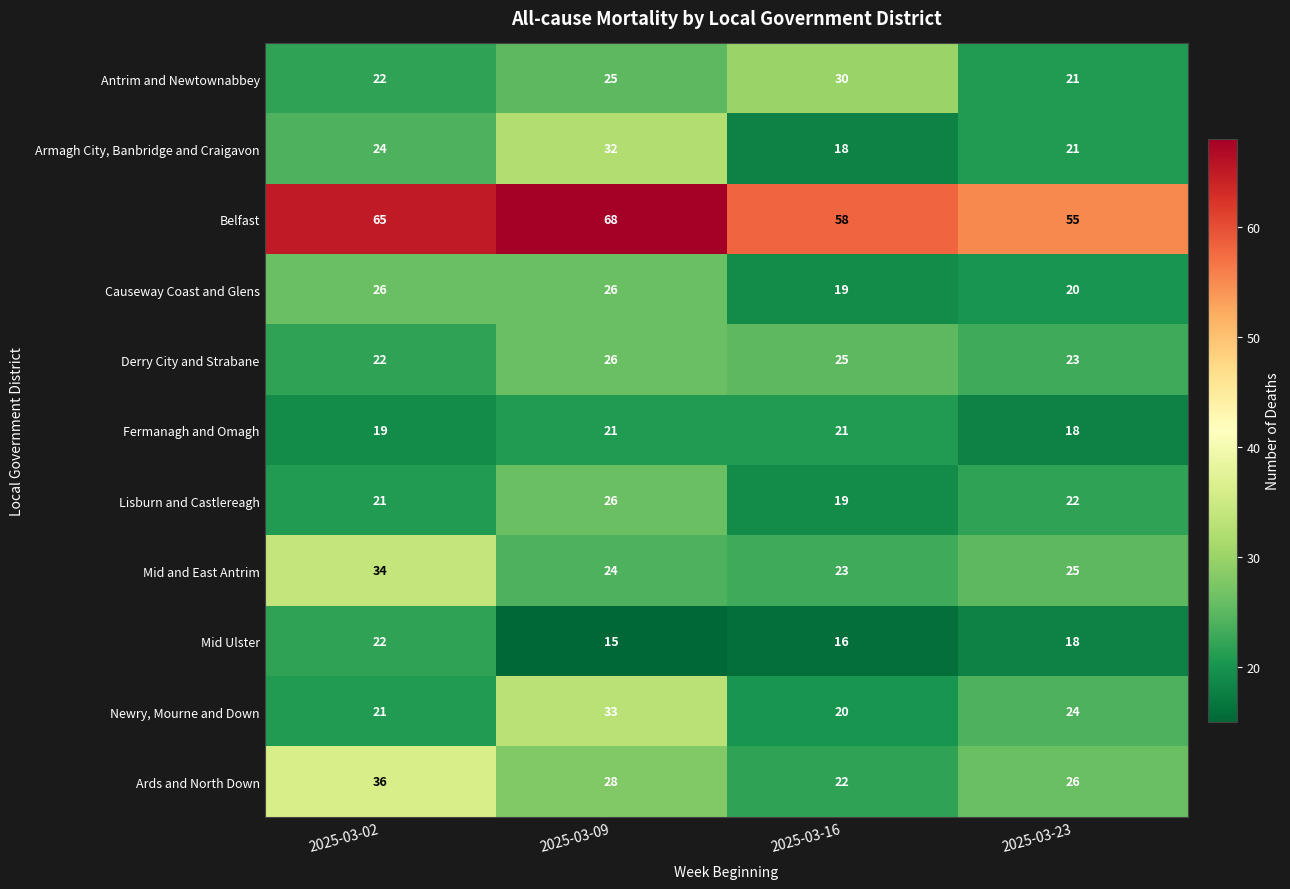

What is the lowest value of the Fermanagh and Omagh series?

18